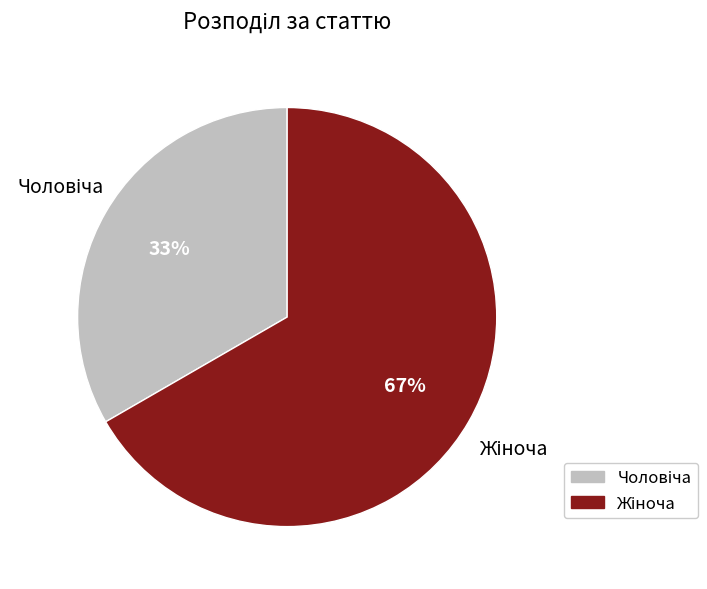

Is there a majority slice in this chart?

Yes